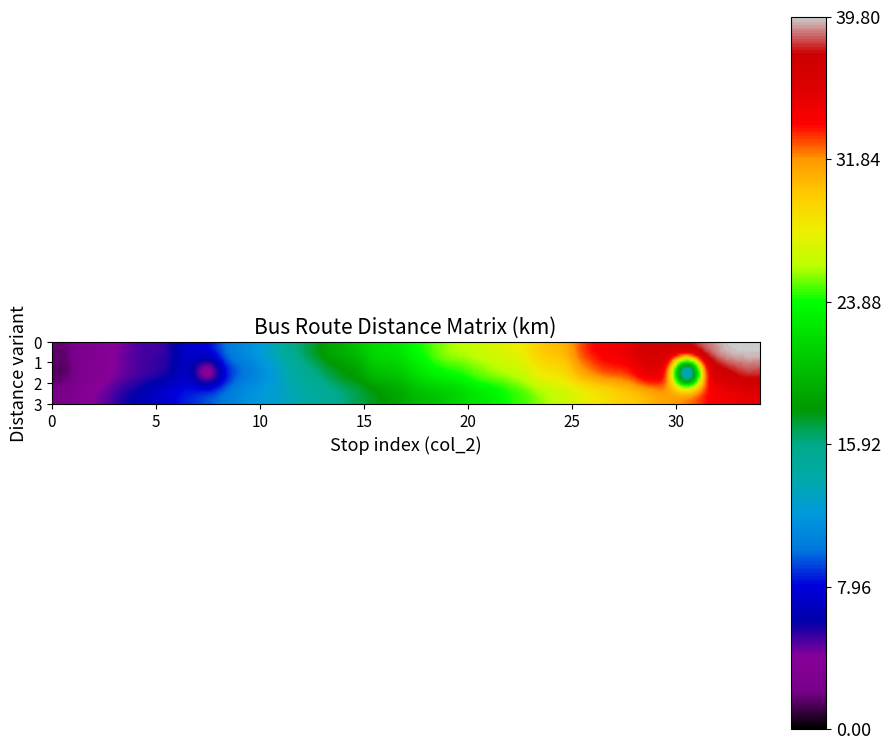

Reading right to left, list all the values displayed in this chart.

1: 34=39.8	33=39.2	32=37.5	31=36.1	30=35.5	29=35.4	28=33.3	27=32.9	26=31.6	25=28.8	24=28.5	23=26.4	22=25.6	21=25.2	20=24.4	19=23.7	18=22.3	17=20.8	16=20.5	15=18.4	14=17.5	13=16.0	12=14.1	11=11.7	10=10.1	9=8.9	8=6.9	7=5.7	6=4.1	5=3.4	4=3.0	3=2.3	2=1.2	1=0.0
2: 34=37.0	33=36.4	32=34.7	31=0.0	30=33.9	29=33.8	28=31.7	27=31.3	26=30.0	25=27.2	24=26.9	23=24.8	22=24.0	21=23.6	20=22.8	19=22.1	18=20.7	17=19.2	16=18.9	15=16.8	14=15.9	13=14.4	12=12.5	11=10.1	10=8.5	9=7.3	8=0.0	7=5.7	6=4.1	5=3.4	4=3.0	3=2.3	2=1.2	1=0.0
3: 34=34.0	33=33.0	32=32.0	31=31.0	30=30.0	29=29.0	28=28.0	27=27.0	26=26.0	25=25.0	24=24.0	23=23.0	22=22.0	21=21.0	20=20.0	19=19.0	18=18.0	17=17.0	16=16.0	15=15.0	14=14.0	13=13.0	12=12.0	11=11.0	10=10.0	9=9.0	8=8.0	7=7.0	6=6.0	5=5.0	4=4.0	3=3.0	2=2.0	1=1.0